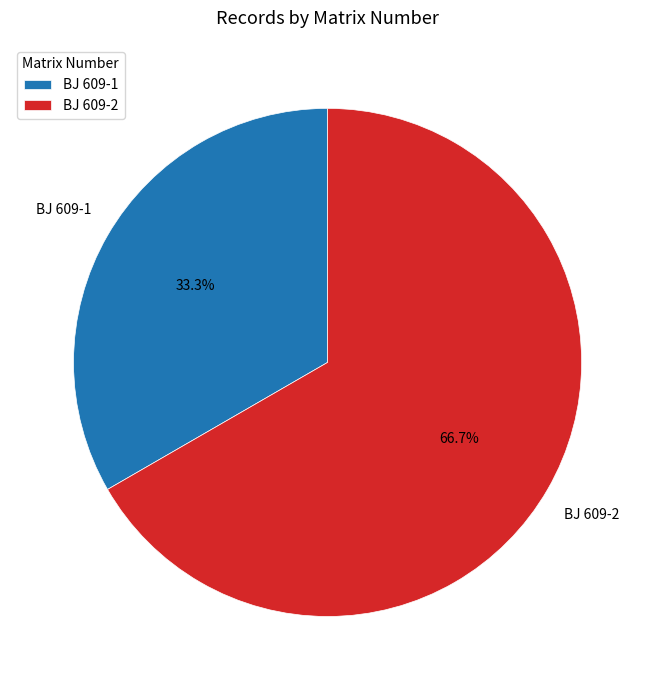

To the nearest percent, what is the difference between the largest and smallest slice percentages?

33%